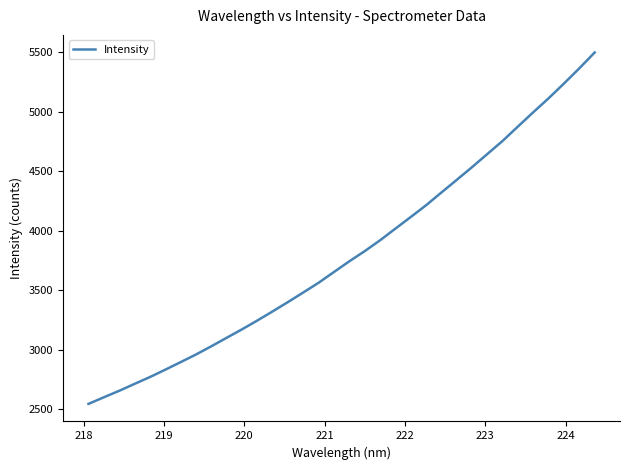

What is the minimum value shown in the chart?

2544.1